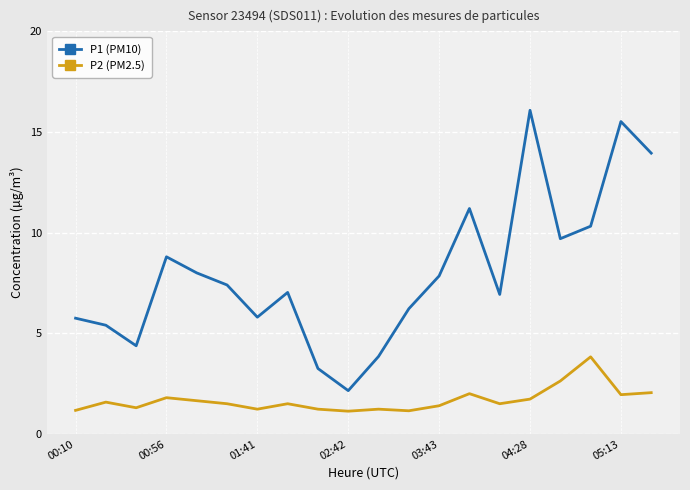

Which series has the largest total across all categories?

P1 (PM10)